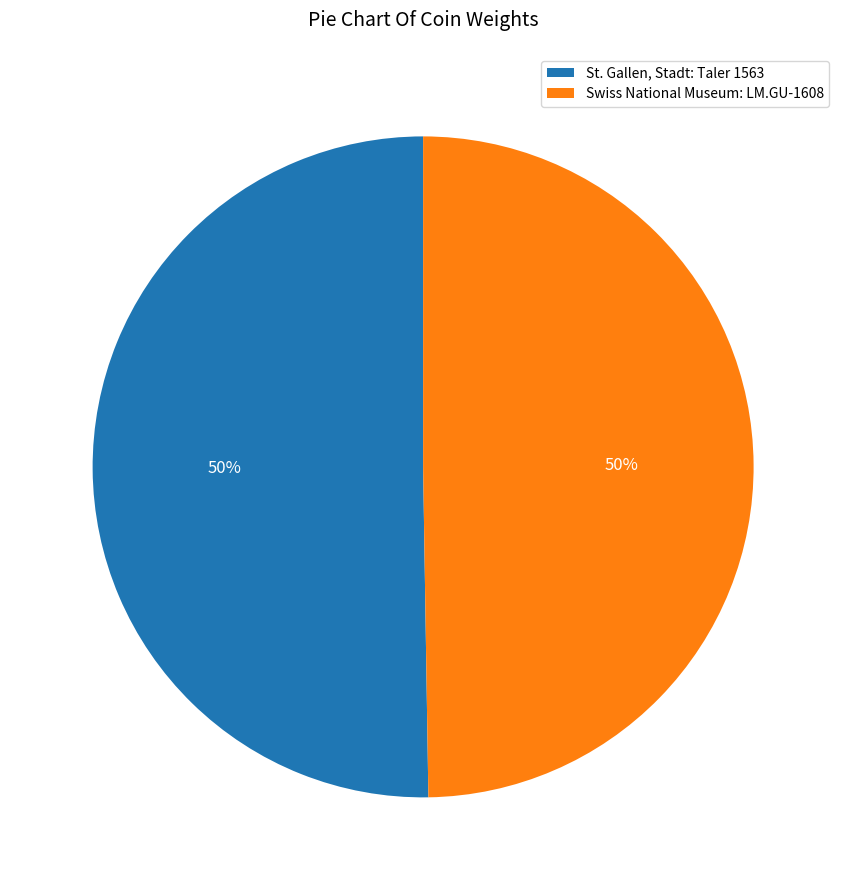

To the nearest percent, what portion does St. Gallen, Stadt: Taler 1563 represent?

50%